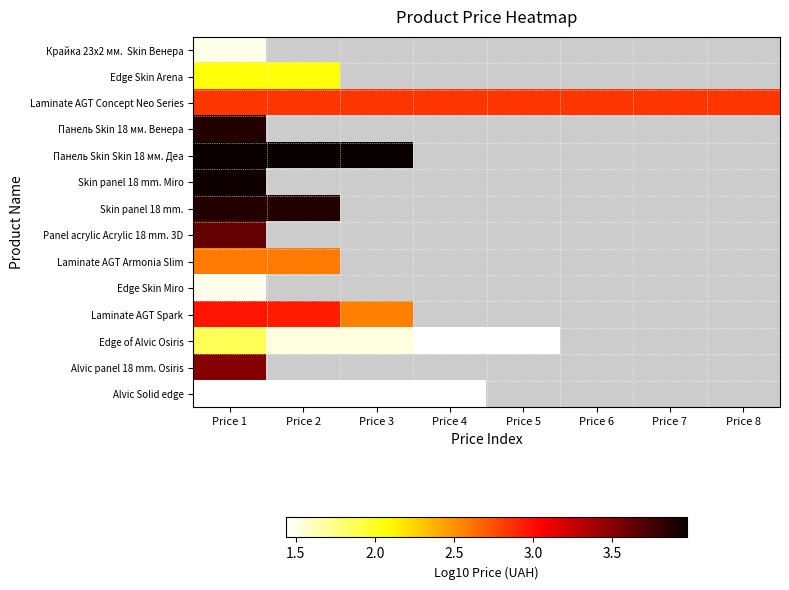

Is the value of Skin panel 18 mm. at Price 5 greater than the value of Панель Skin Skin 18 мм. Деа at Price 6?

No